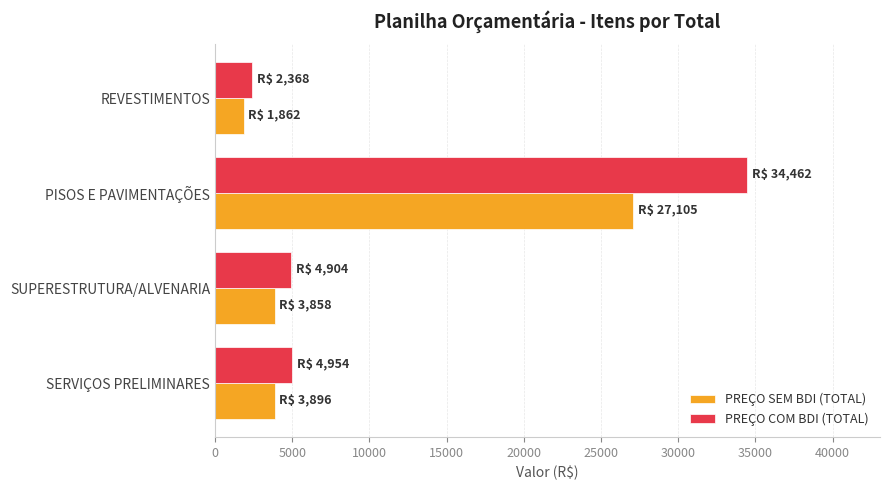

What is the approximate value of PREÇO SEM BDI (TOTAL) at REVESTIMENTOS?

1862.1